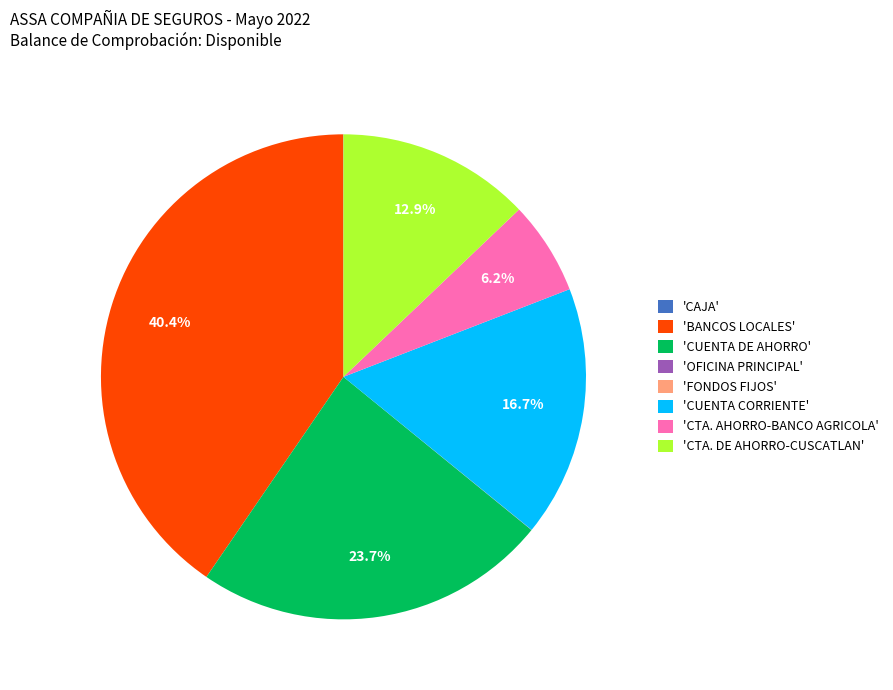

Which category has the biggest portion of the pie?

'BANCOS LOCALES'